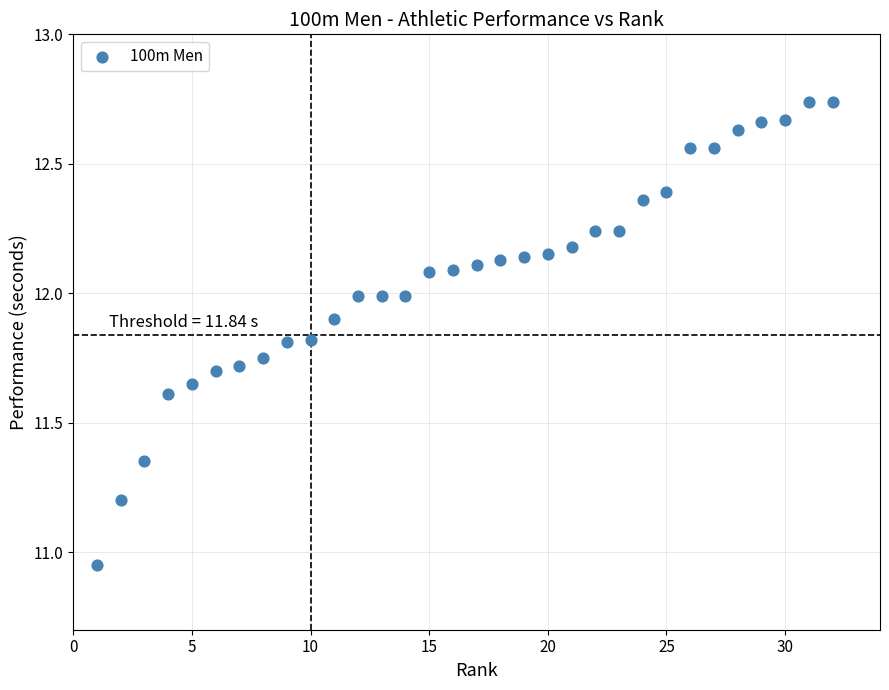

What is the range of X values (max minus min)?

31.0